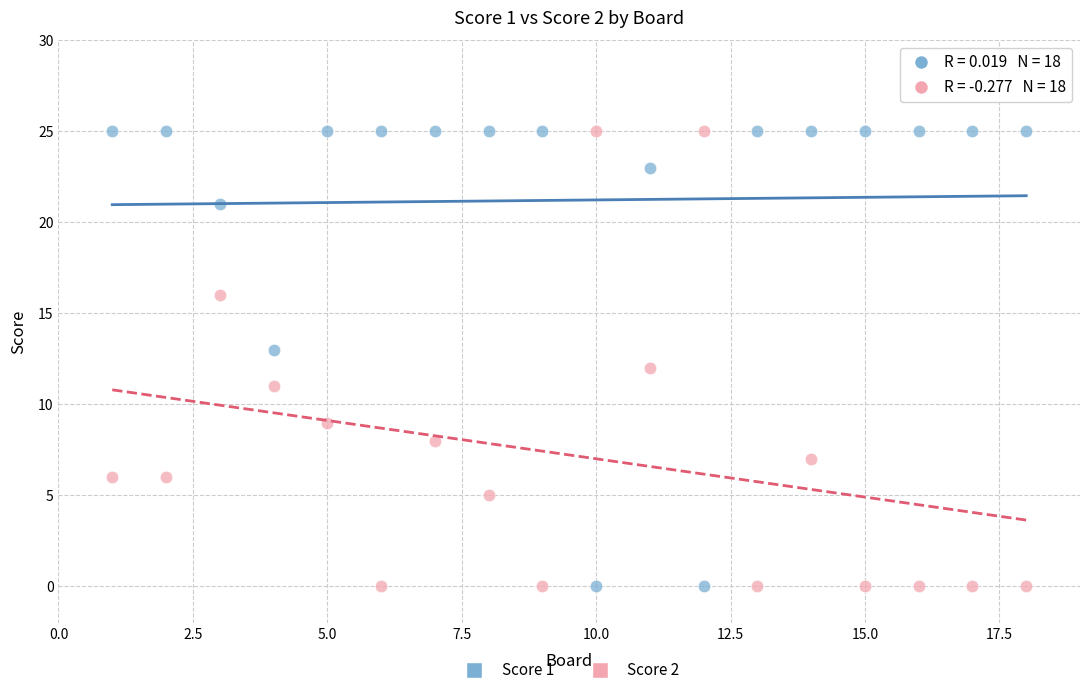

What is the X range (max minus min) for the scatter plot?

17